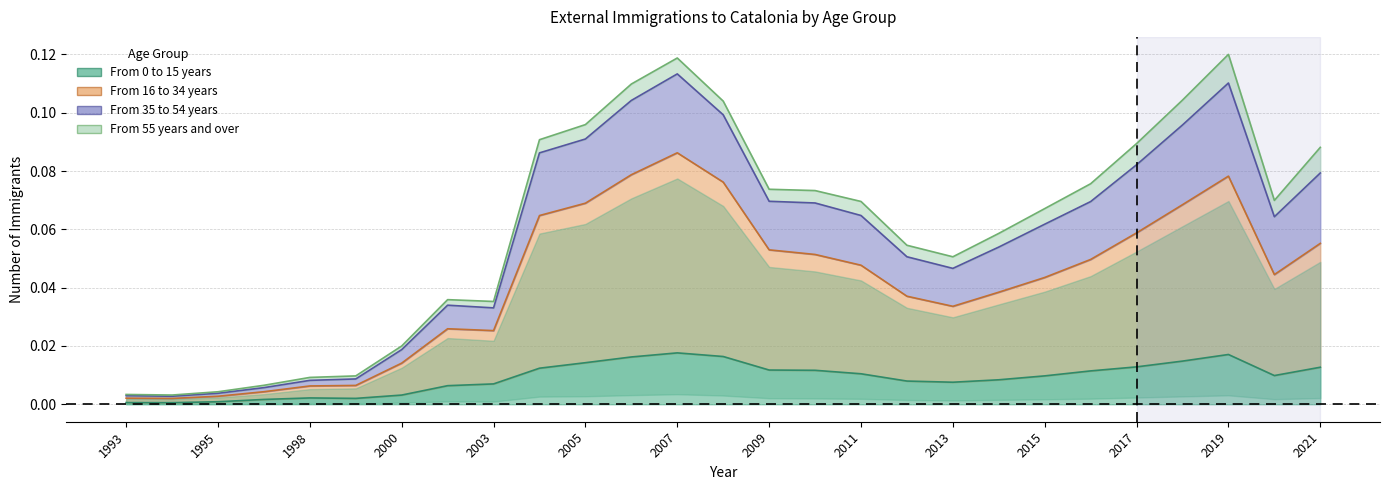

Is the value of From 35 to 54 years at 2006 greater than the value of From 16 to 34 years at 2000?

Yes